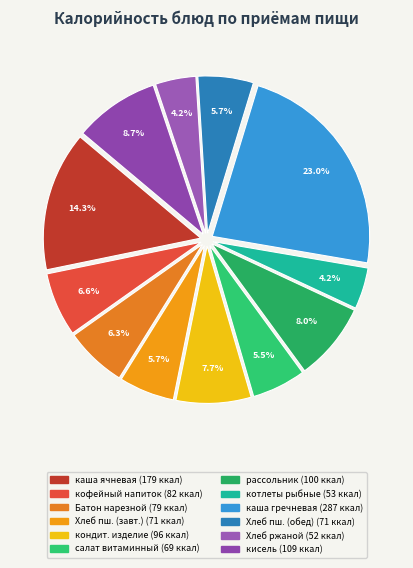

How many slices are in this pie chart?

12